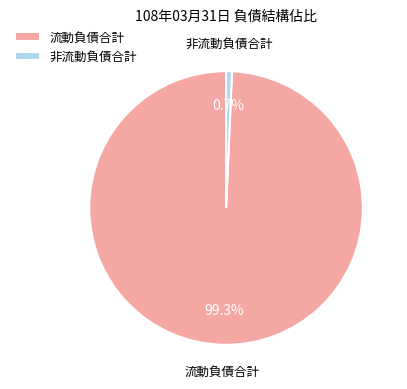

Is the sum of 流動負債合計 and 非流動負債合計 greater than half?

Yes